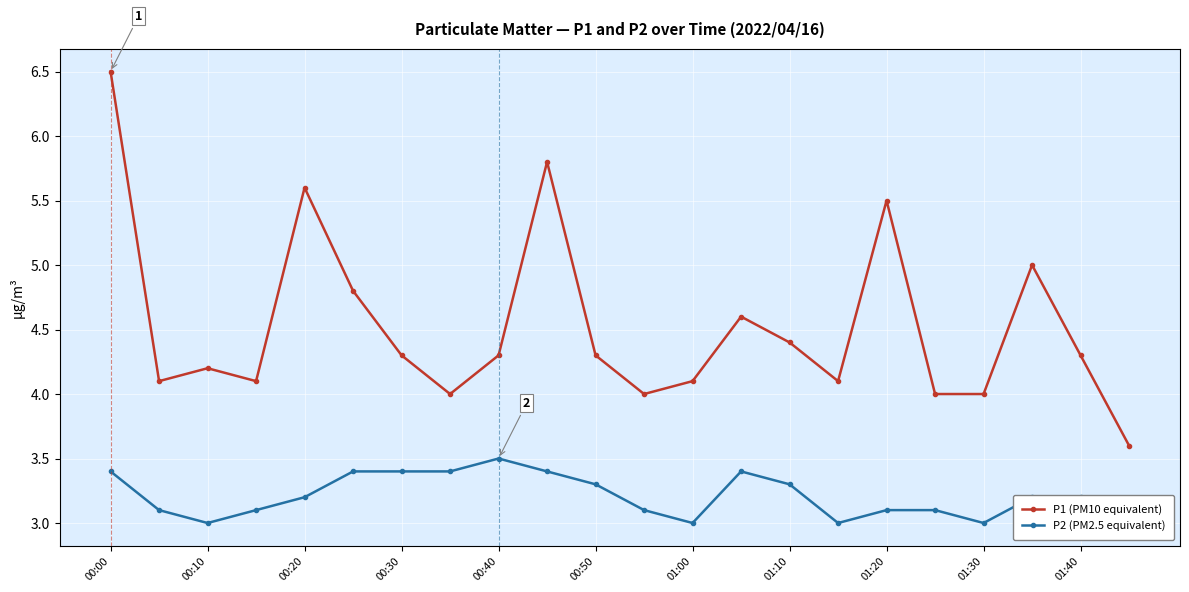

Reading right to left, list all the values displayed in this chart.

P1 (PM10 equivalent): 3.6	4.3	5.0	4.0	4.0	5.5	4.1	4.4	4.6	4.1	4.0	4.3	5.8	4.3	4.0	4.3	4.8	5.6	4.1	4.2	4.1	6.5
P2 (PM2.5 equivalent): 3.0	3.2	3.2	3.0	3.1	3.1	3.0	3.3	3.4	3.0	3.1	3.3	3.4	3.5	3.4	3.4	3.4	3.2	3.1	3.0	3.1	3.4